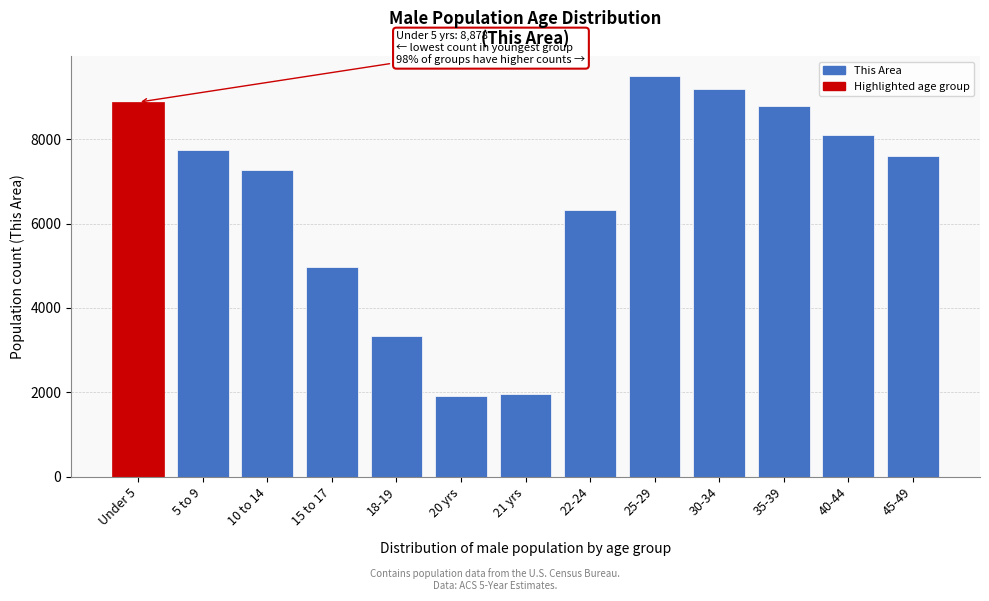

Reading left to right, transcribe all the data shown in this chart.

8878	7754	7276	4980	3345	1923	1969	6327	9500	9200	8800	8100	7600